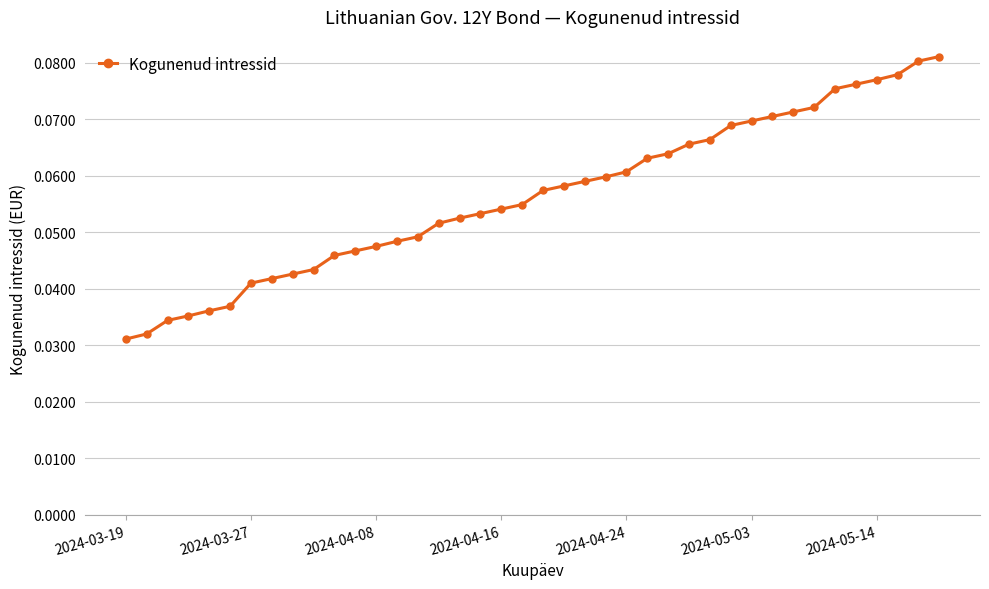

Count the values in the range 0 to 1.

40